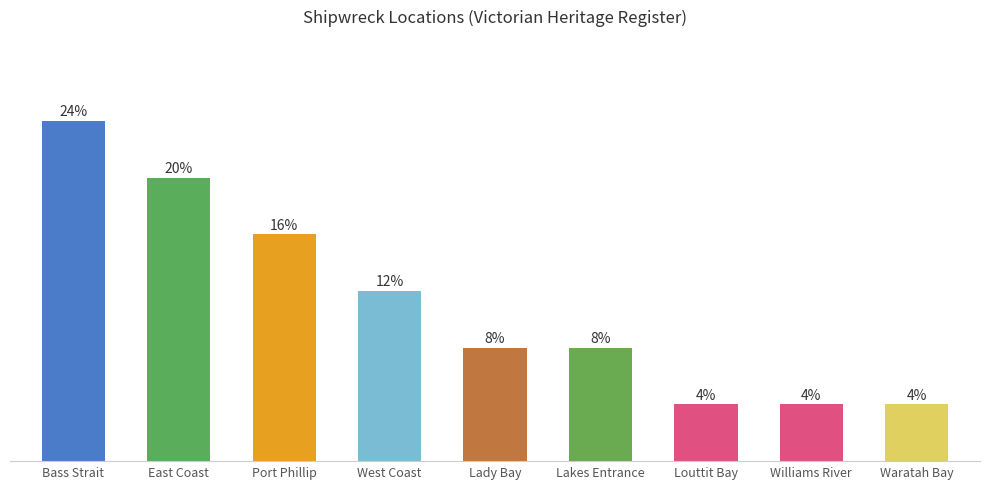

Does the chart contain stacked bars?

No